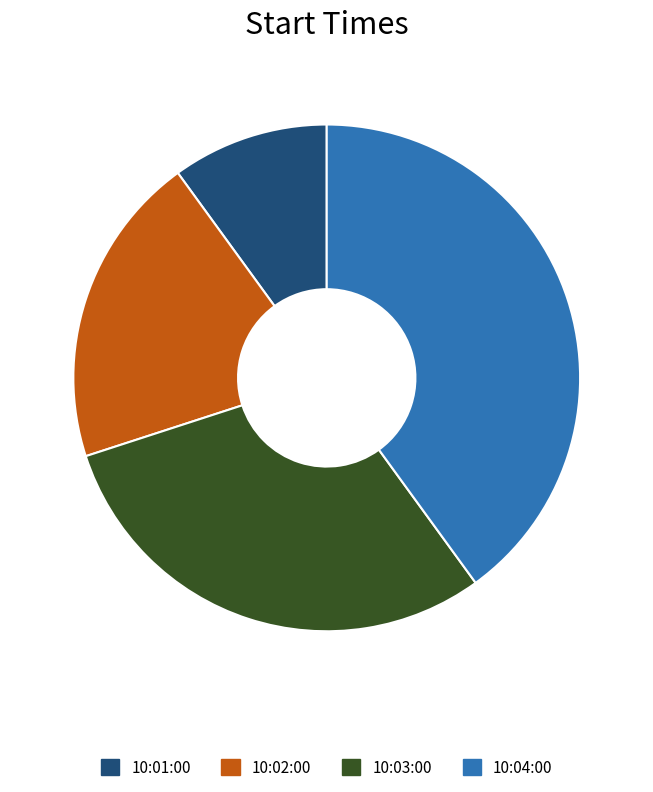

Is 10:01:00 the majority of the pie?

No